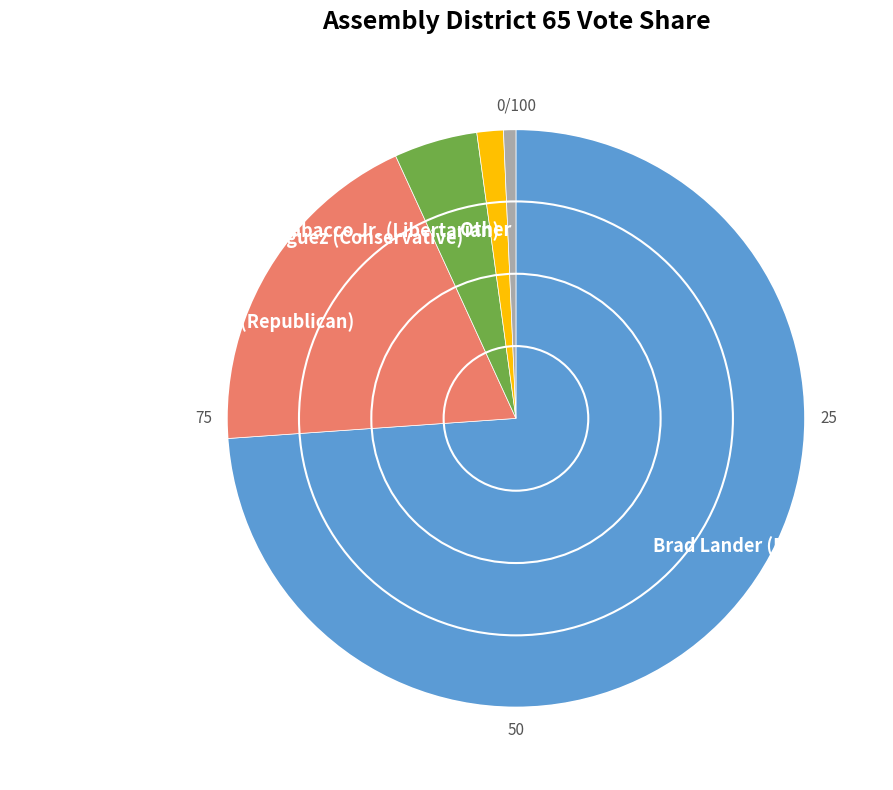

Which category has the biggest portion of the pie?

Brad Lander (Democratic)